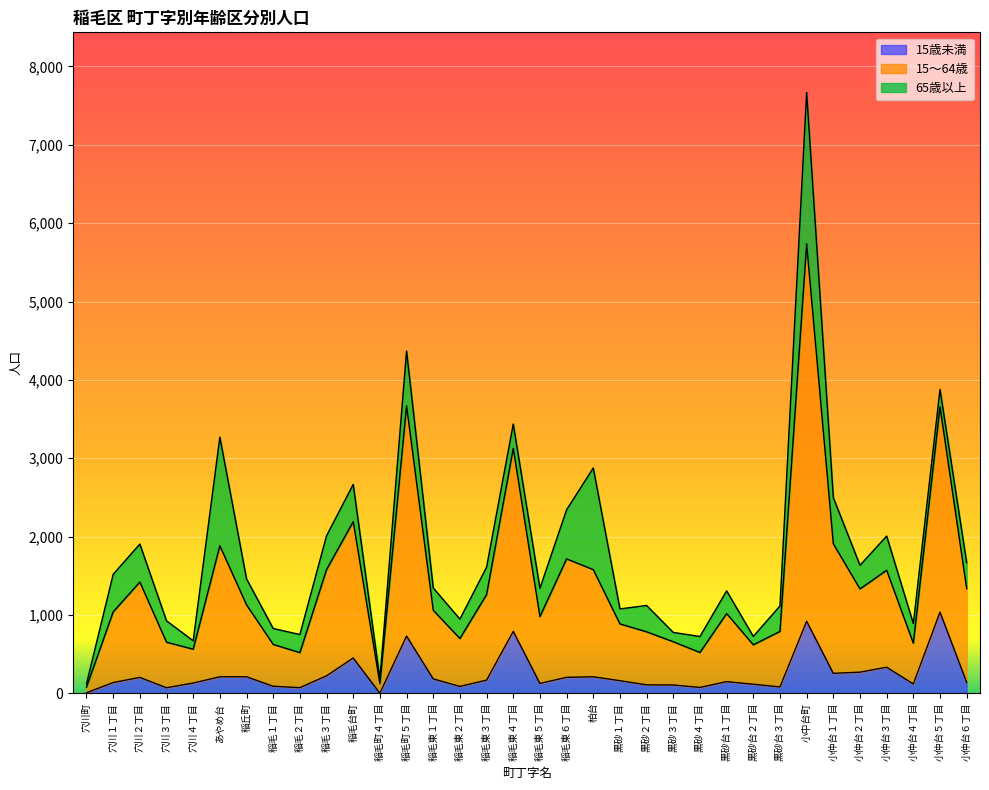

Where is 15歳未満 nearest to the value 518?

稲毛台町